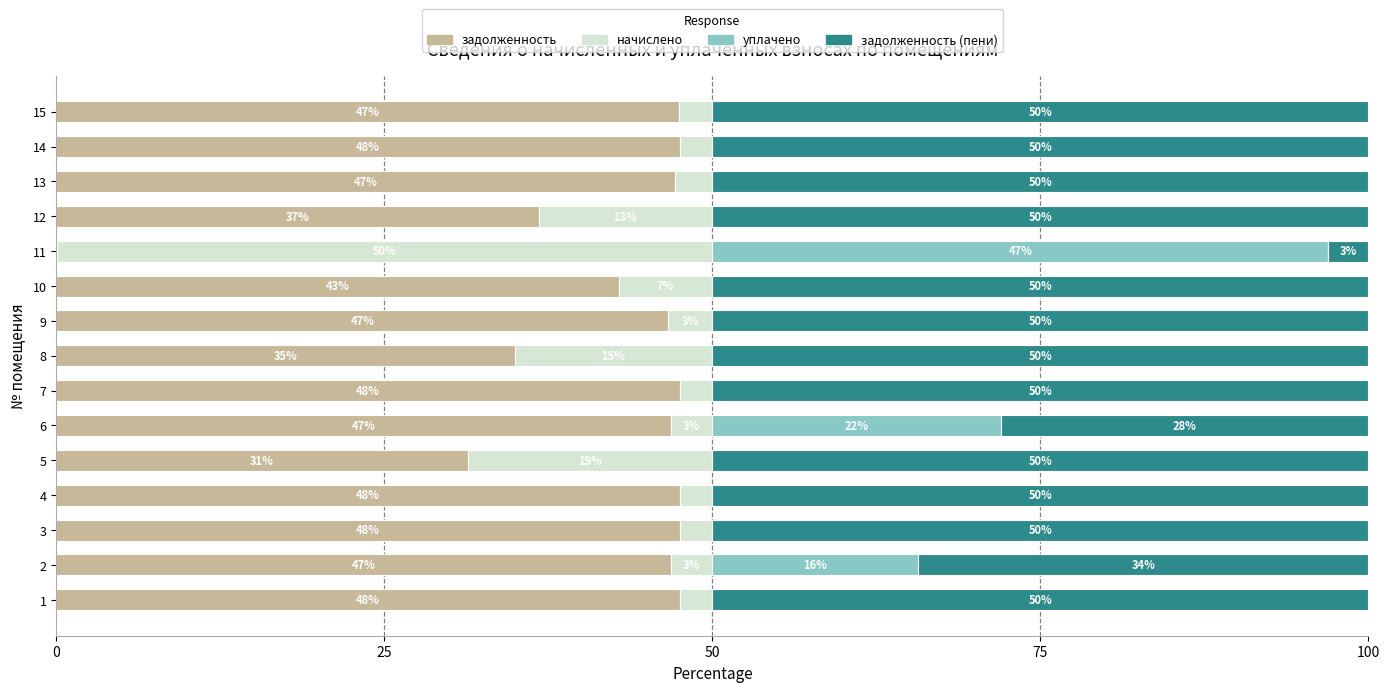

What value does the задолженность series have at 2?

46.9